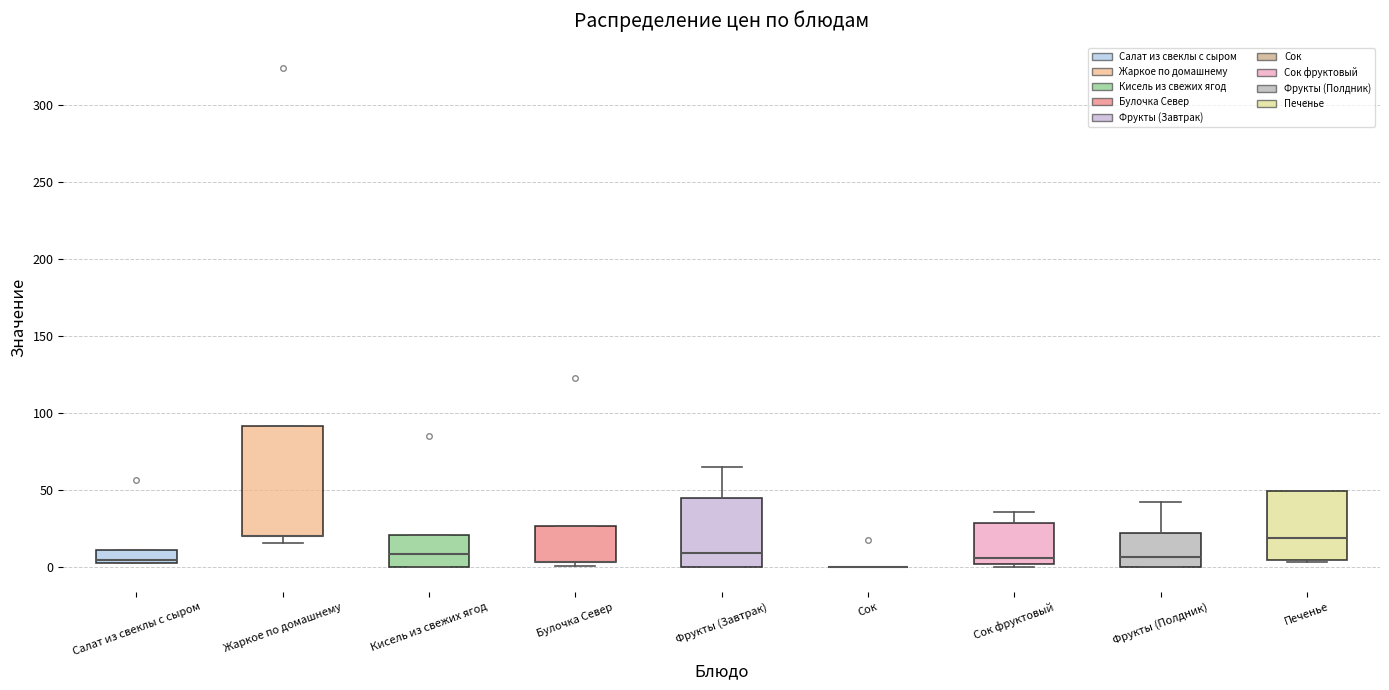

Reading left to right, read every box against the y-axis: the position of its median line, the range the box covers, and the ends of its whiskers. The values are not printed on the chart, so give them approximately, as read against the axis.

Салат из свеклы с сыром: median 5 (just above the box's lower edge), box 5 to 10, whiskers 5 to 10
Жаркое по домашнему: median 20 (drawn on the box's lower edge), box 20 to 90, whiskers 15 to 90
Кисель из свежих ягод: median 10, box 0 to 20, whiskers 0 to 20
Булочка Север: median 5 (drawn on the box's lower edge), box 5 to 25, whiskers 0 to 25
Фрукты (Завтрак): median 10, box 0 to 45, whiskers 0 to 65
Сок: box collapsed to a line at 0, whiskers 0 to 0
Сок фруктовый: median 5, box 0 to 30, whiskers 0 (just below the box's lower edge) to 35
Фрукты (Полдник): median 5, box 0 to 20, whiskers 0 to 40
Печенье: median 20, box 5 to 50, whiskers 5 to 50